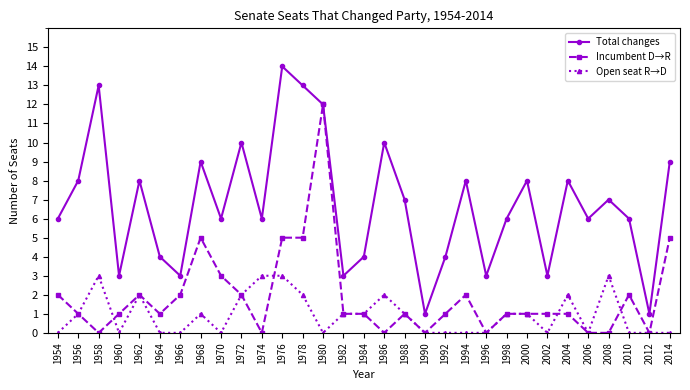

In Total changes, how many points are higher than both neighbors (excluding endpoints)?

10